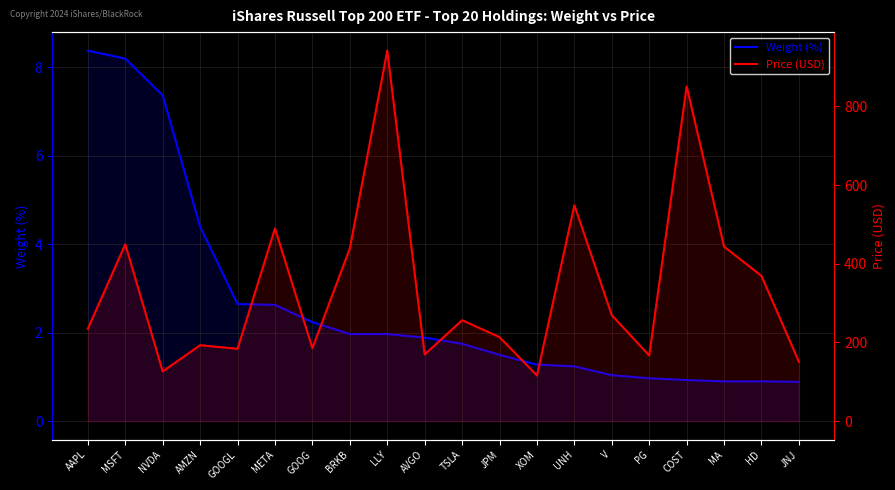

True or false: Price (USD) has more than 1 interior local peaks.

True